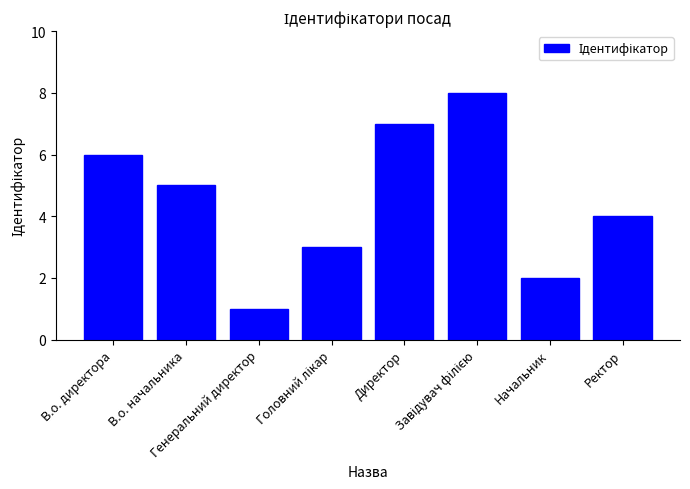

Which label corresponds to the smallest value in the chart?

Генеральний директор